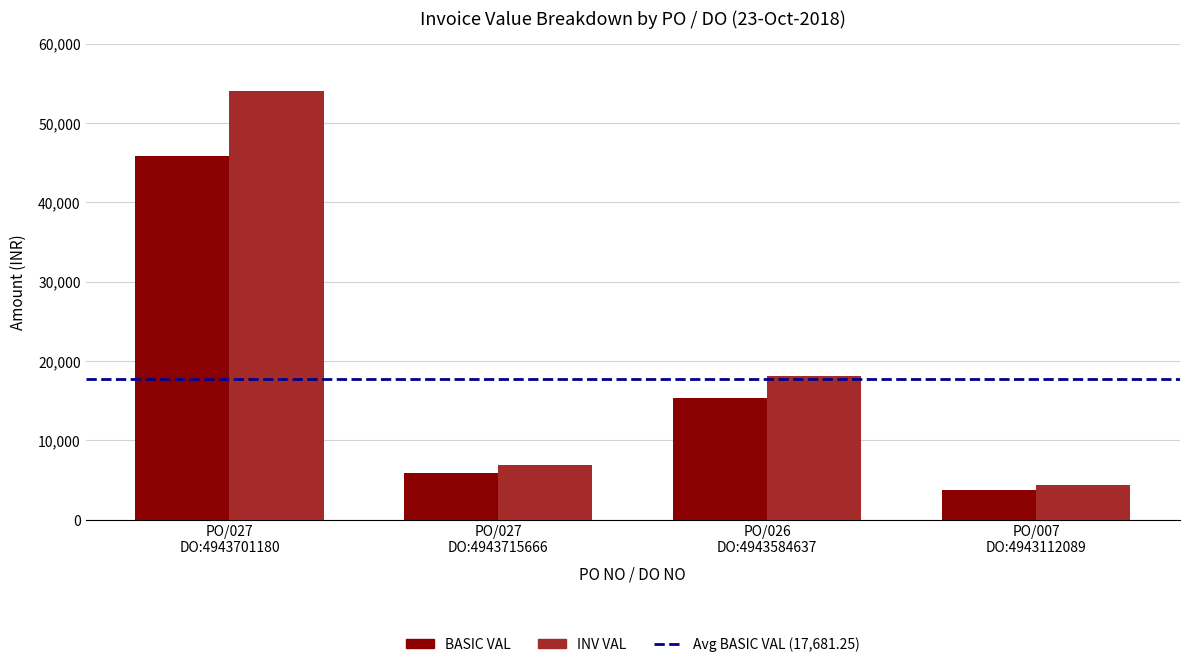

What is the smallest value displayed?

3710.0